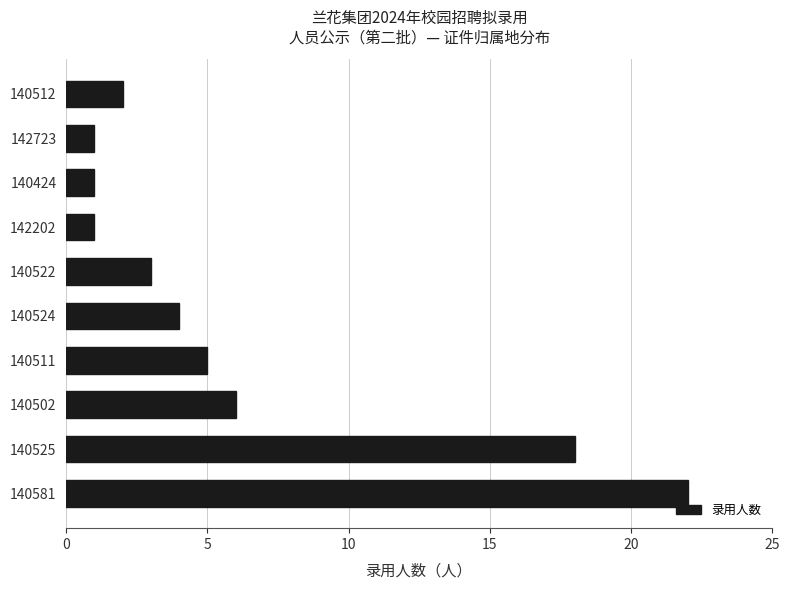

What is the difference between the maximum and minimum values?

21